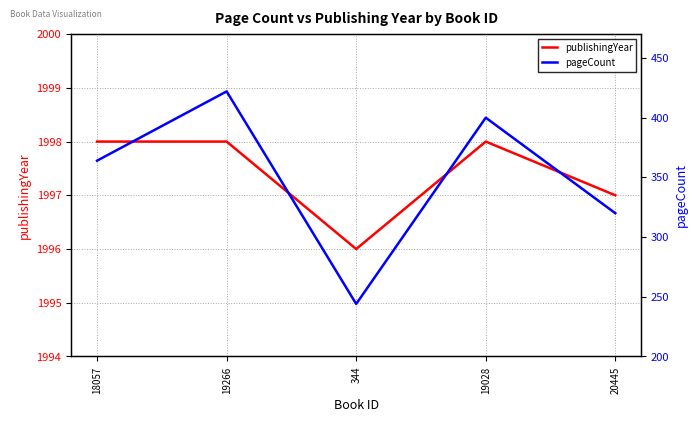

Rank the series by their average value, from highest to lowest.

publishingYear, pageCount